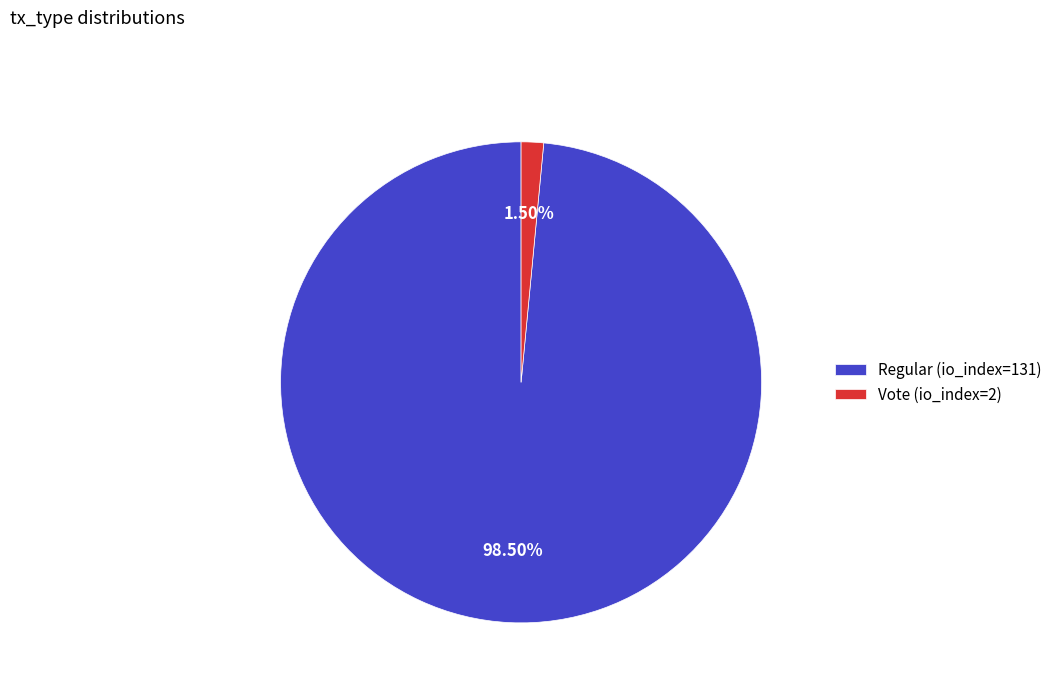

Rank the categories by value from highest to lowest.

Regular (io_index=131), Vote (io_index=2)